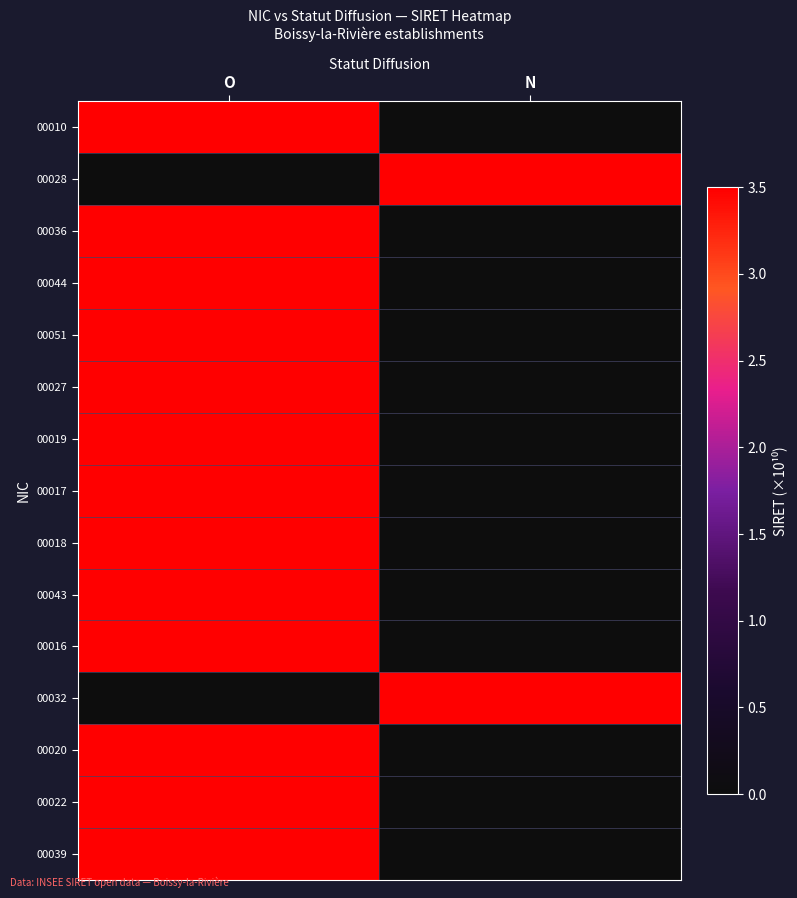

Reading left to right, list all the values displayed in this chart.

00010: O=2191.0	N=0.0
00028: O=0.0	N=2591.0
00036: O=2191.0	N=0.0
00044: O=2191.0	N=0.0
00051: O=2191.0	N=0.0
00027: O=2591.0	N=0.0
00019: O=2591.0	N=0.0
00017: O=2691.0	N=0.0
00018: O=2691.0	N=0.0
00043: O=3000.7	N=0.0
00016: O=3015.4	N=0.0
00032: O=0.0	N=3021.8
00020: O=3042.8	N=0.0
00022: O=3076.9	N=0.0
00039: O=3083.6	N=0.0